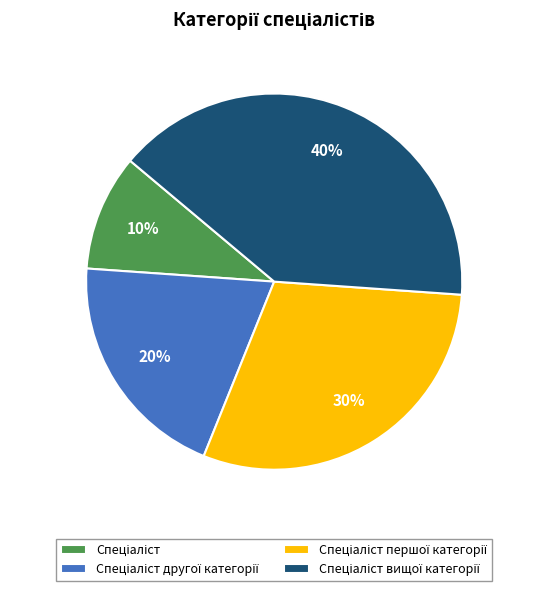

Is there any slice that represents more than half of the pie?

No